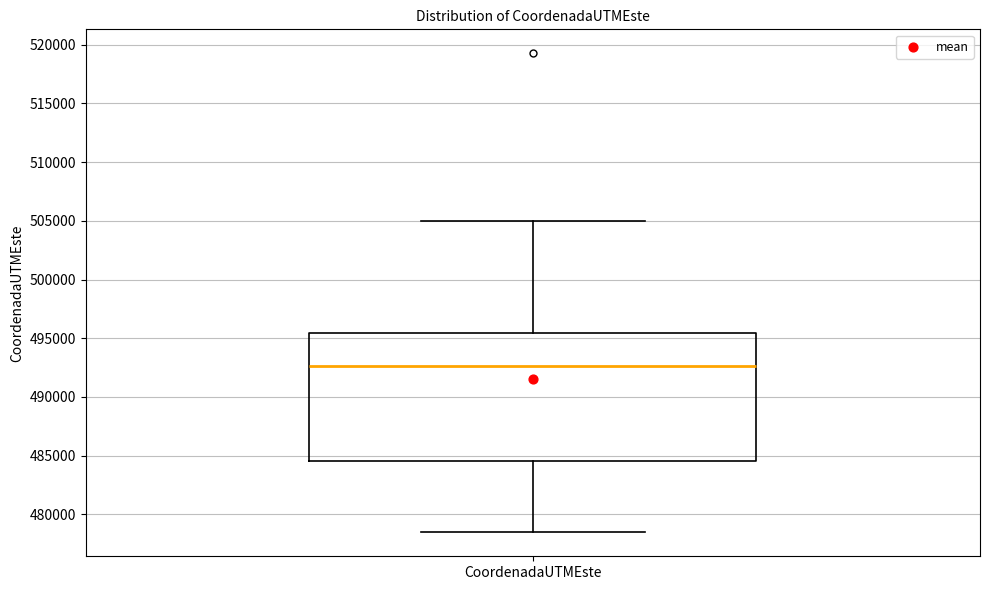

Where does the upper whisker of the box for CoordenadaUTMEste end on the y-axis? The values are not printed on the chart, so give them approximately, as read against the axis.

505000